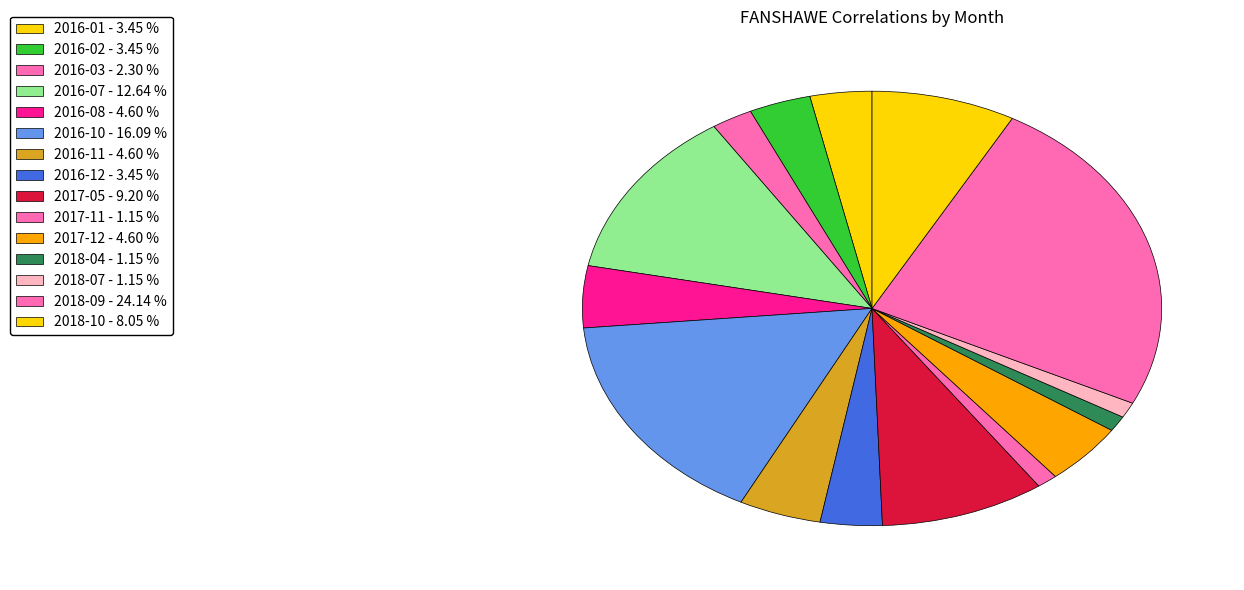

How many slices are in this pie chart?

15